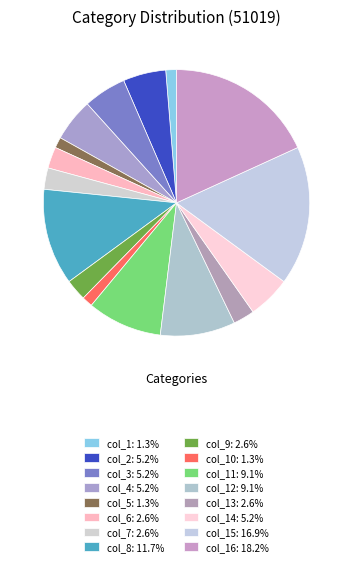

How many segments does this pie chart have?

16